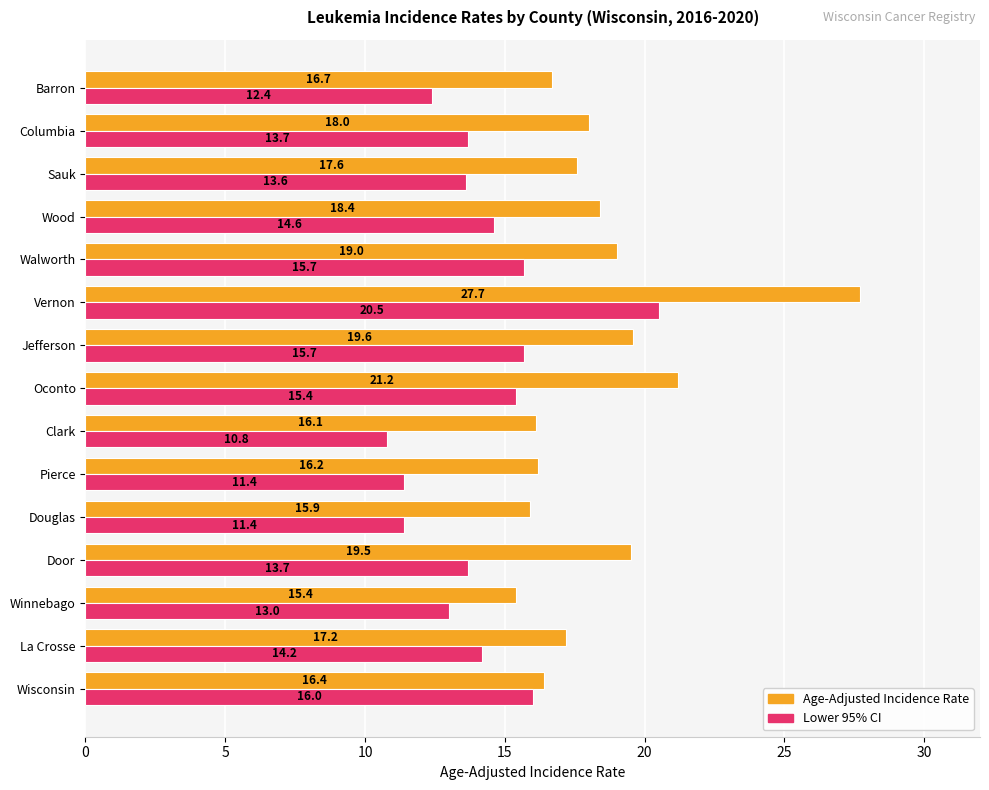

Which series has the largest total across all categories?

Age-Adjusted Incidence Rate